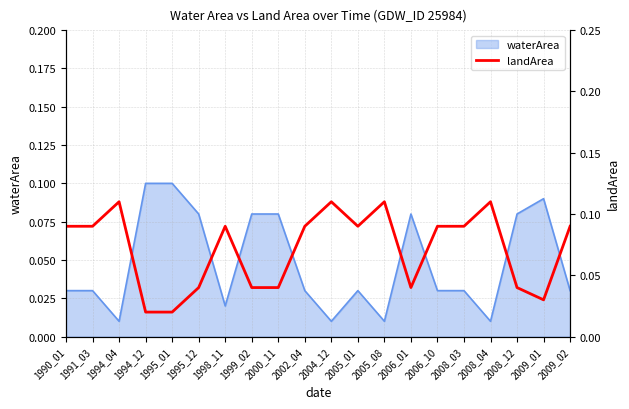

What is the difference between the maximum and minimum values?

0.1